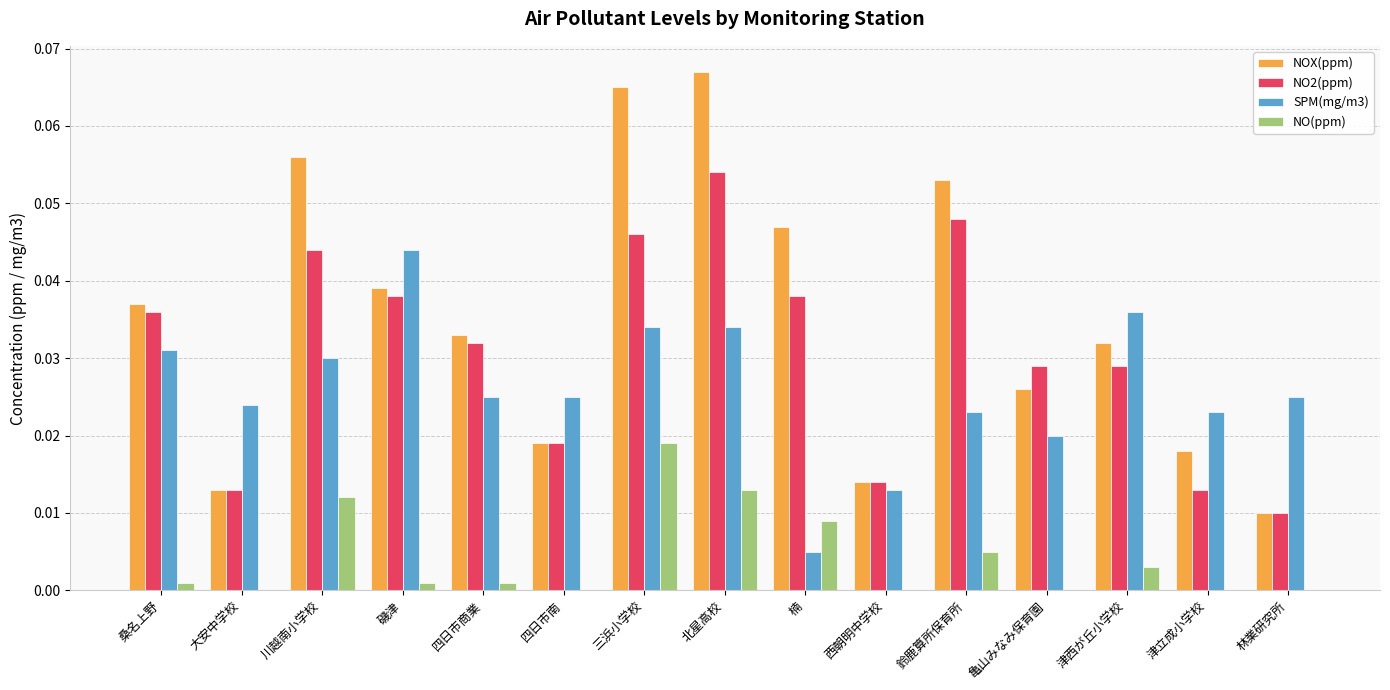

True or false: NOX(ppm) has a value of 0.0 at 西朝明中学校.

True